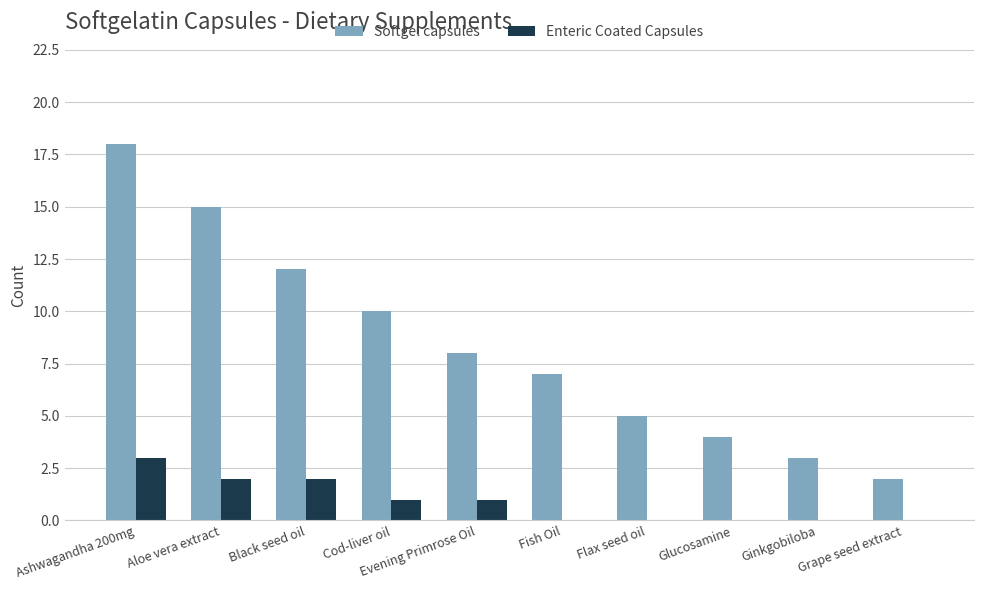

Is the value of Softgel capsules at Black seed oil greater than the value of Enteric Coated Capsules at Cod-liver oil?

Yes